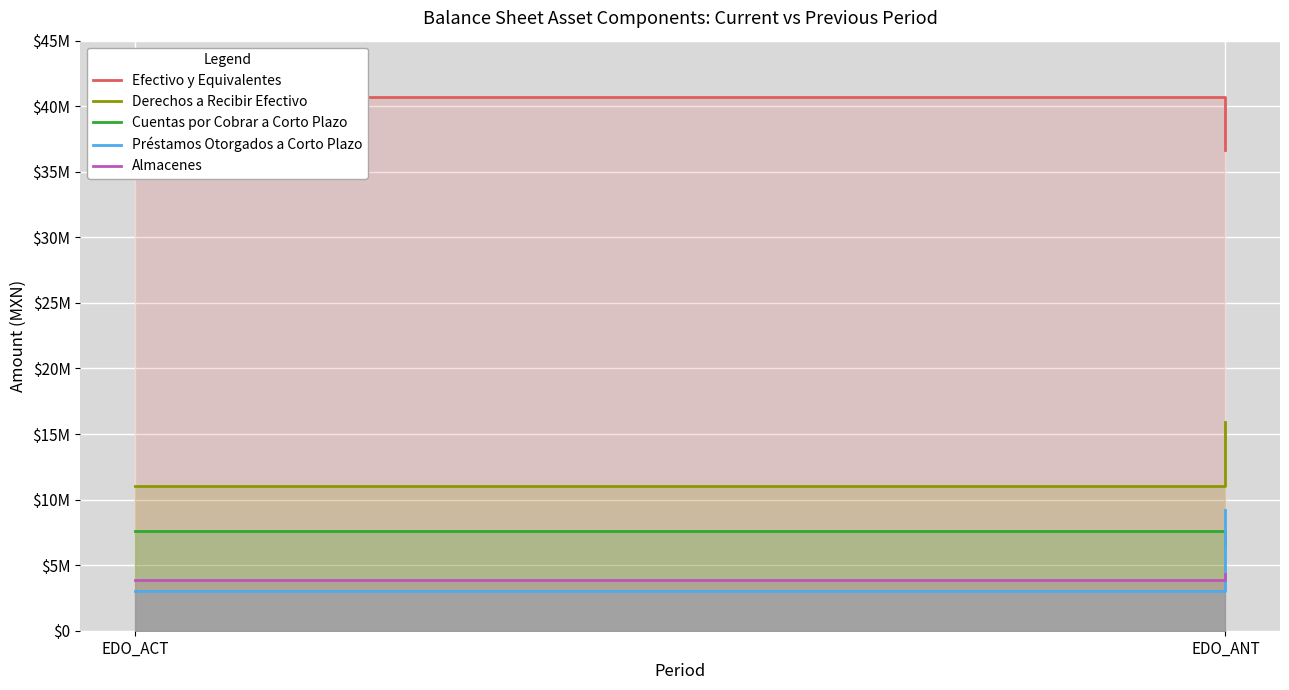

What is the smallest value displayed?

3000000.0